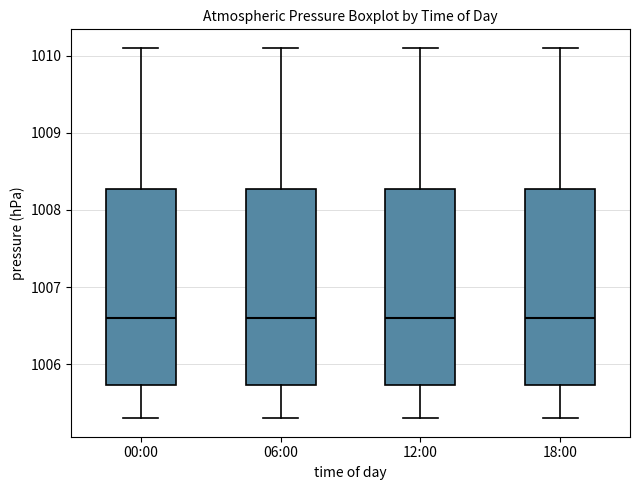

Where does the lower whisker of the box for 06:00 end on the y-axis? The values are not printed on the chart, so give them approximately, as read against the axis.

1005.3